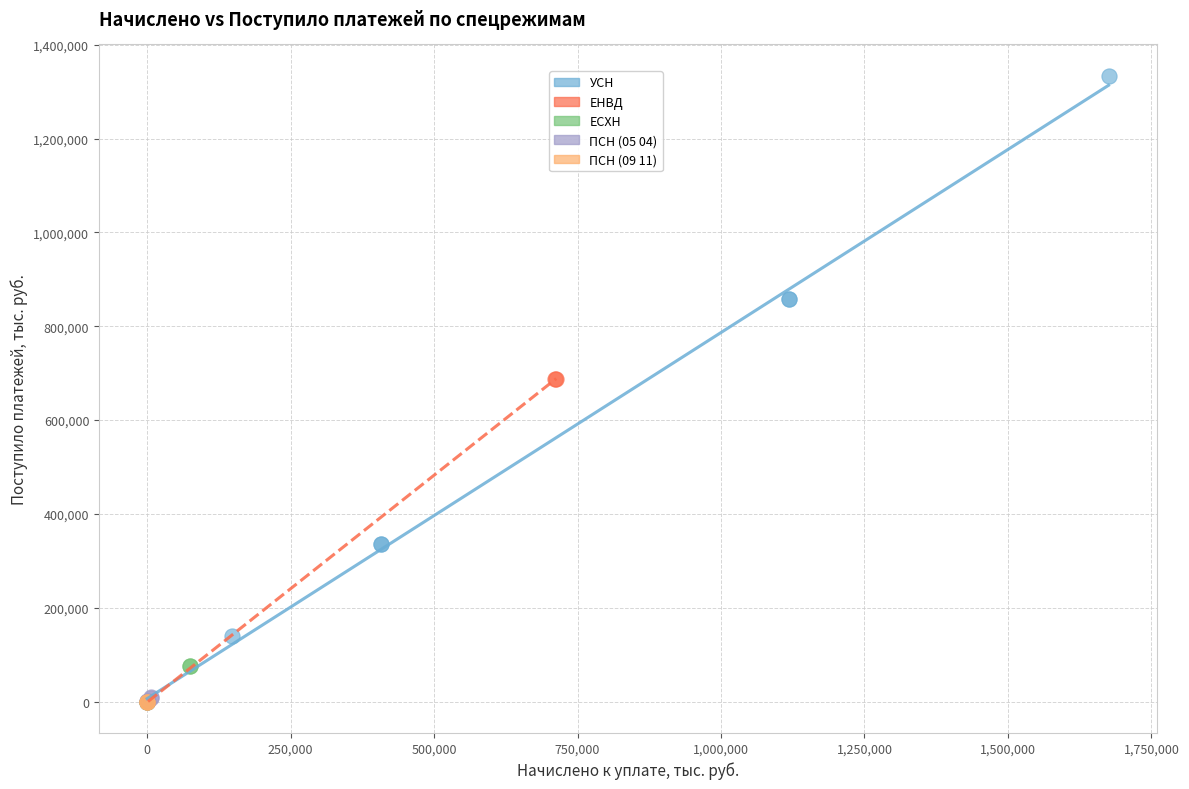

What are all the series names shown in the legend?

УСН, ЕНВД, ЕСХН, ПСН (05 04), ПСН (09 11)